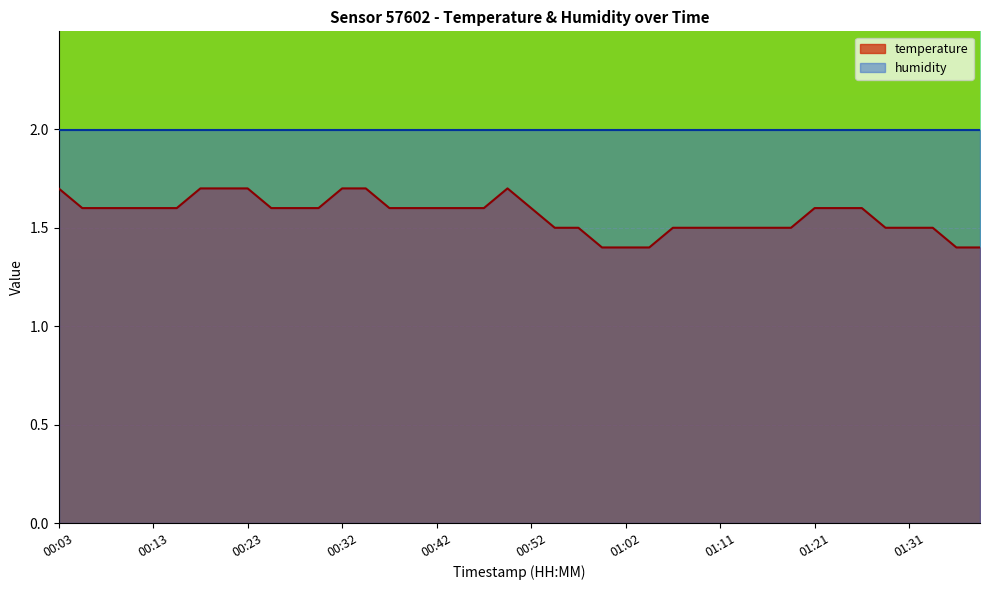

Reading left to right, transcribe all the data shown in this chart.

00:03=1.7	00:06=1.6	00:08=1.6	00:10=1.6	00:13=1.6	00:15=1.6	00:18=1.7	00:20=1.7	00:23=1.7	00:25=1.6	00:28=1.6	00:30=1.6	00:32=1.7	00:35=1.7	00:37=1.6	00:40=1.6	00:42=1.6	00:45=1.6	00:47=1.6	00:50=1.7	00:52=1.6	00:54=1.5	00:57=1.5	00:59=1.4	01:02=1.4	01:04=1.4	01:07=1.5	01:09=1.5	01:11=1.5	01:14=1.5	01:16=1.5	01:19=1.5	01:21=1.6	01:24=1.6	01:26=1.6	01:29=1.5	01:31=1.5	01:33=1.5	01:36=1.4	01:38=1.4